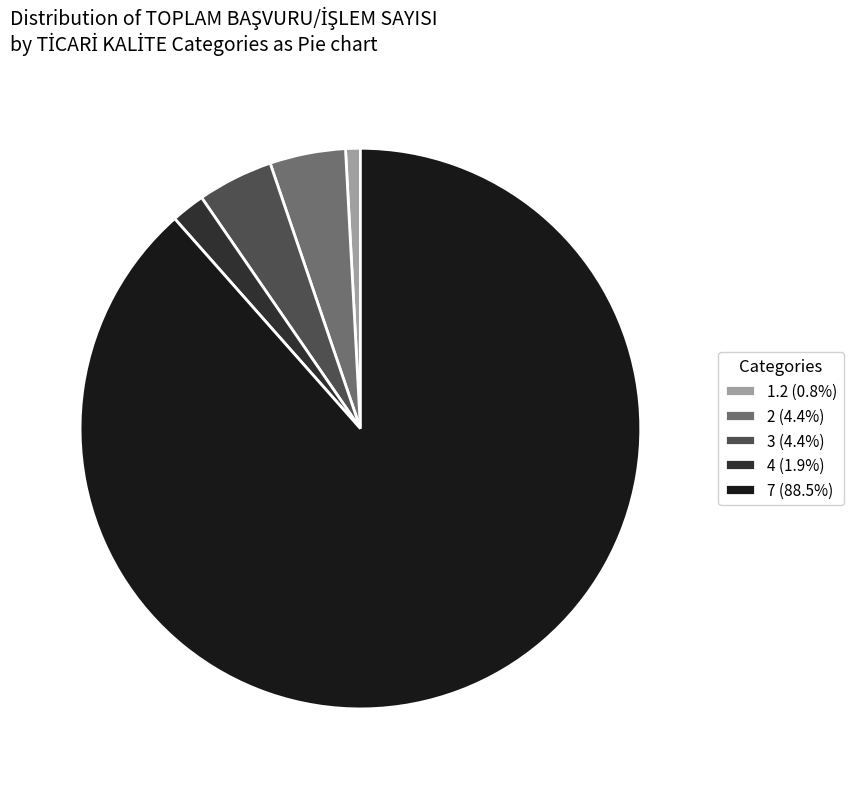

Which category has the biggest portion of the pie?

7